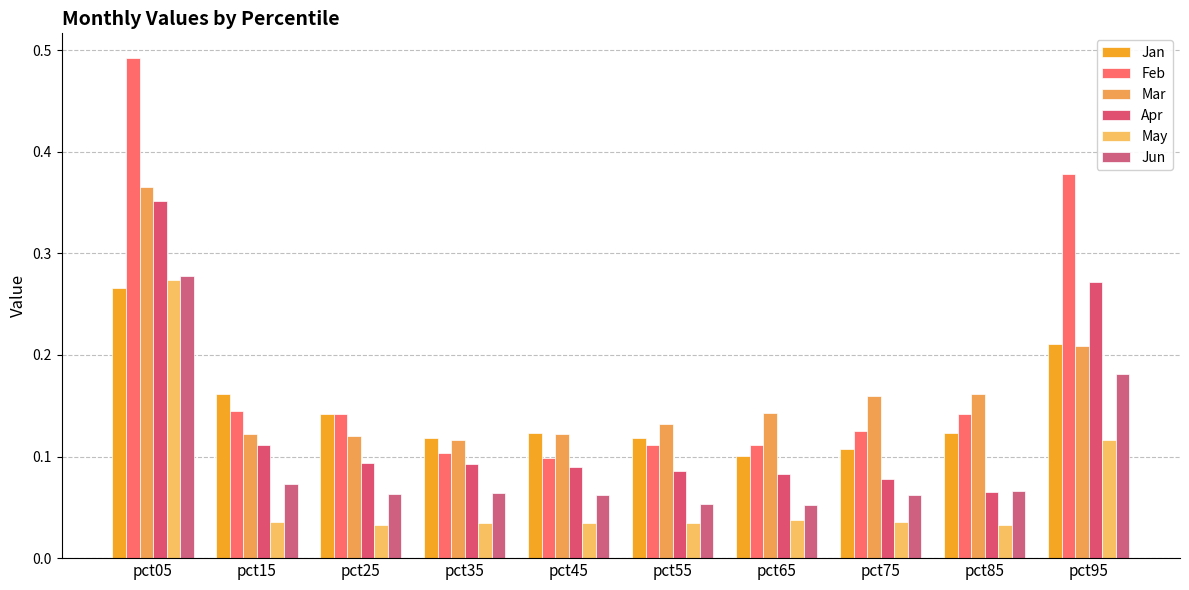

What are all the series names shown in the legend?

Jan, Feb, Mar, Apr, May, Jun